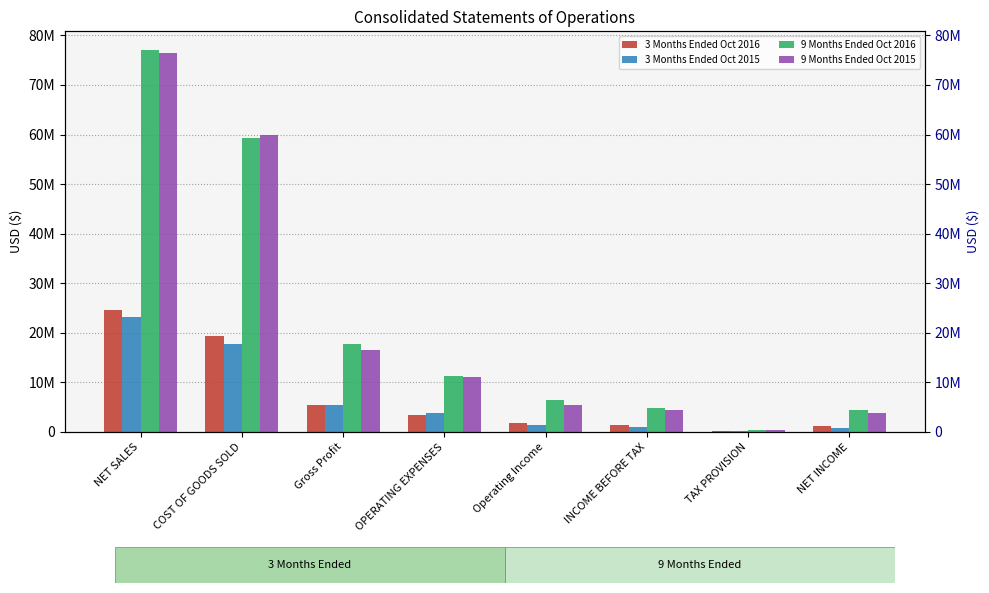

How many bars are there in total?

32